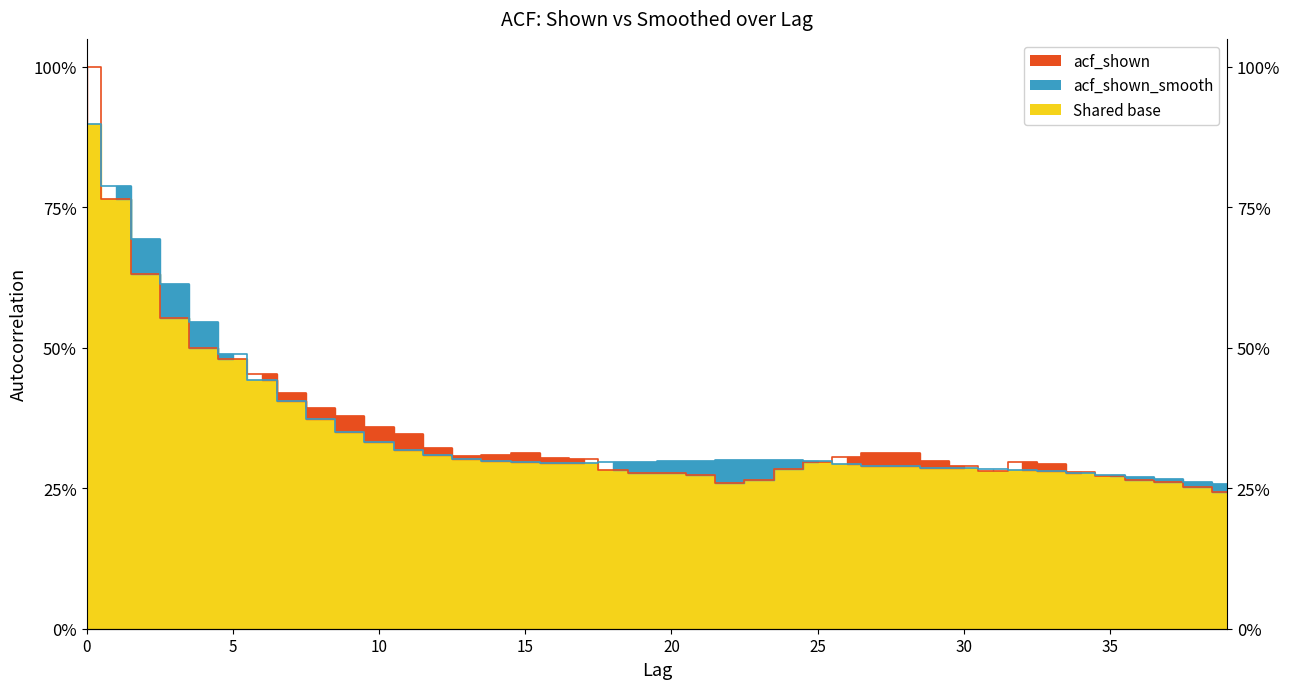

Reading left to right, extract all data points from this chart.

acf_shown: 0=1.0	1=0.8	2=0.6	3=0.6	4=0.5	5=0.5	6=0.5	7=0.4	8=0.4	9=0.4	10=0.4	11=0.3	12=0.3	13=0.3	14=0.3	15=0.3	16=0.3	17=0.3	18=0.3	19=0.3	20=0.3	21=0.3	22=0.3	23=0.3	24=0.3	25=0.3	26=0.3	27=0.3	28=0.3	29=0.3	30=0.3	31=0.3	32=0.3	33=0.3	34=0.3	35=0.3	36=0.3	37=0.3	38=0.3	39=0.2
acf_shown_smooth: 0=0.9	1=0.8	2=0.7	3=0.6	4=0.5	5=0.5	6=0.4	7=0.4	8=0.4	9=0.4	10=0.3	11=0.3	12=0.3	13=0.3	14=0.3	15=0.3	16=0.3	17=0.3	18=0.3	19=0.3	20=0.3	21=0.3	22=0.3	23=0.3	24=0.3	25=0.3	26=0.3	27=0.3	28=0.3	29=0.3	30=0.3	31=0.3	32=0.3	33=0.3	34=0.3	35=0.3	36=0.3	37=0.3	38=0.3	39=0.3